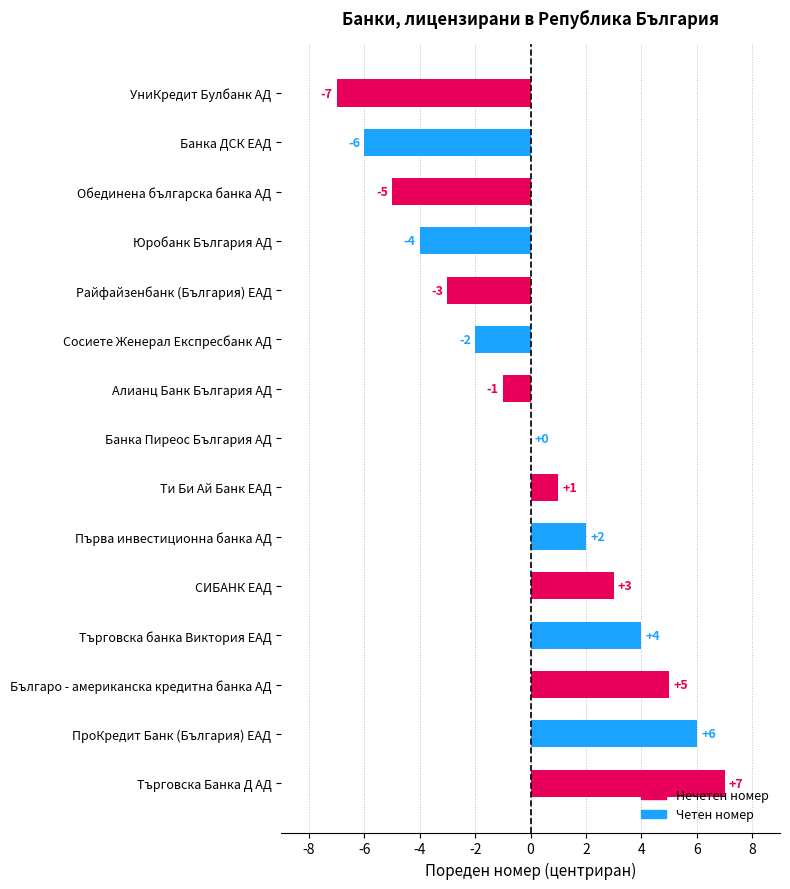

Which category has the highest value across all series?

Търговска Банка Д АД